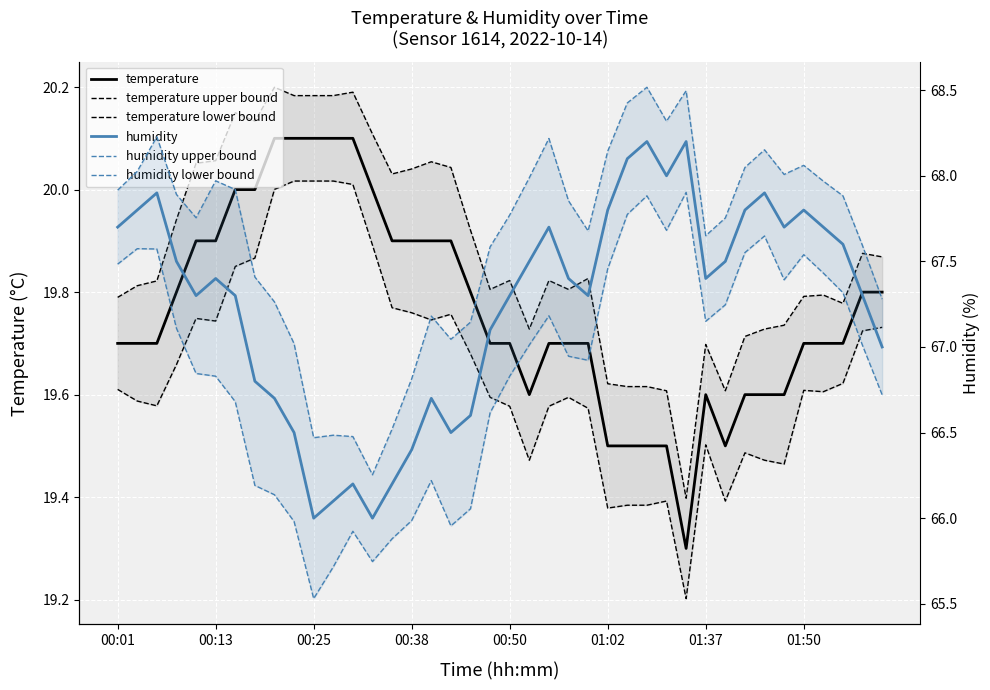

The value of humidity lower bound at 00:38 is 66.0. True or false?

True